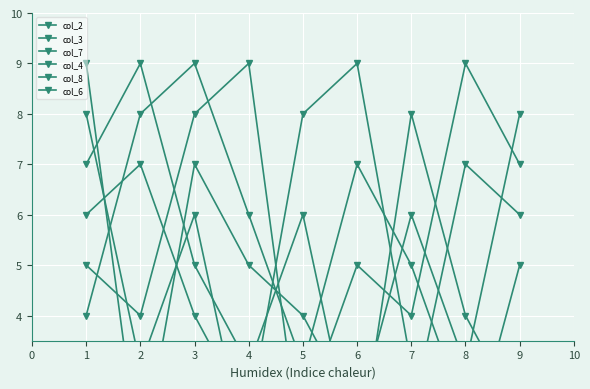

What is the value of the col_6 point at the 8th from the left?

7